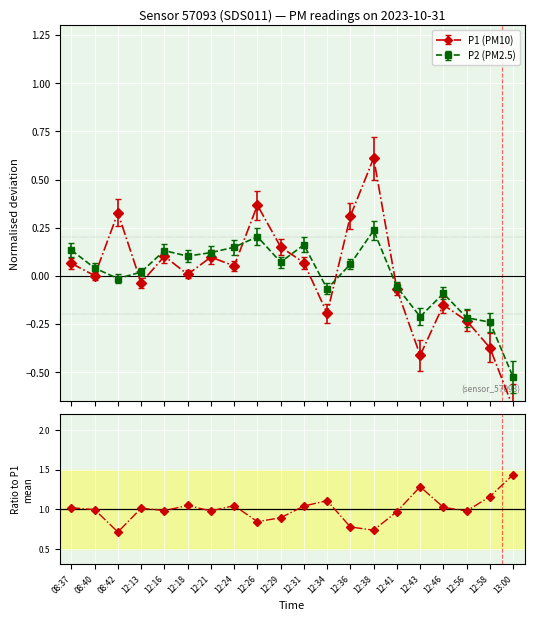

Reading left to right, extract all data points from this chart.

1.0	1.0	0.7	1.0	1.0	1.0	1.0	1.0	0.8	0.9	1.0	1.1	0.8	0.7	1.0	1.3	1.0	1.0	1.2	1.4